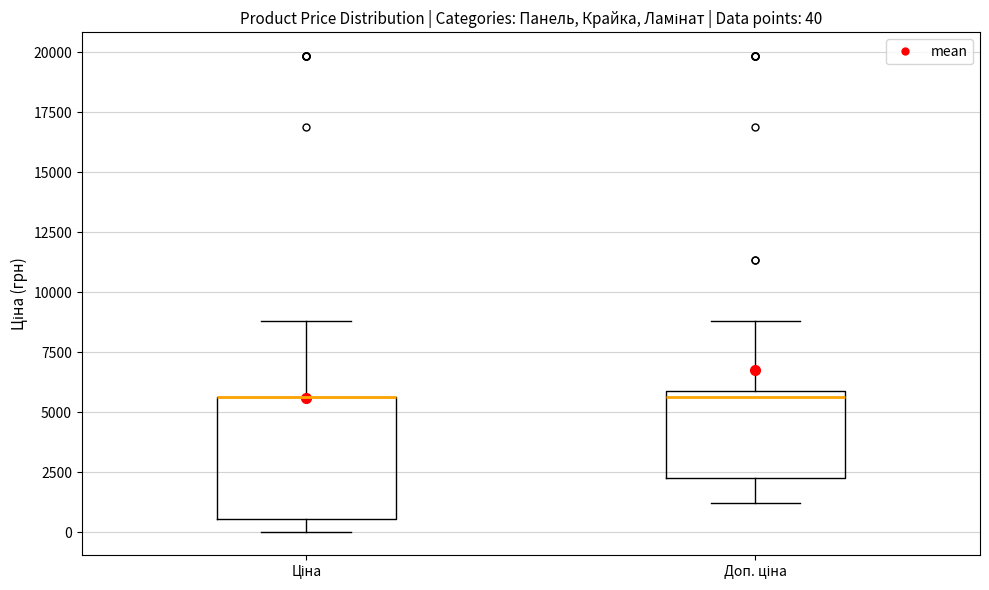

Which box is the tallest, from its lower edge to its upper edge?

Ціна